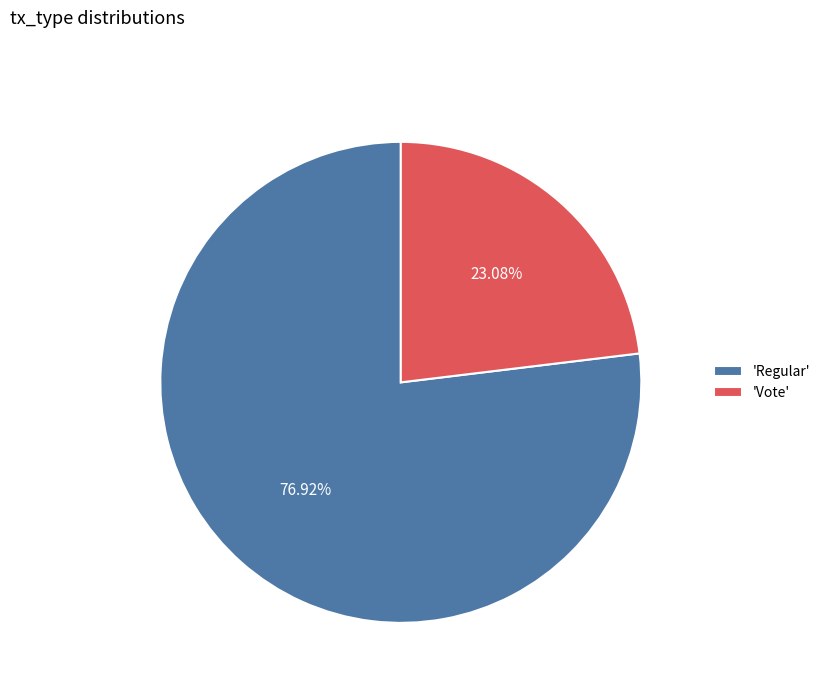

Is the sum of 'Vote' and 'Regular' greater than half?

Yes